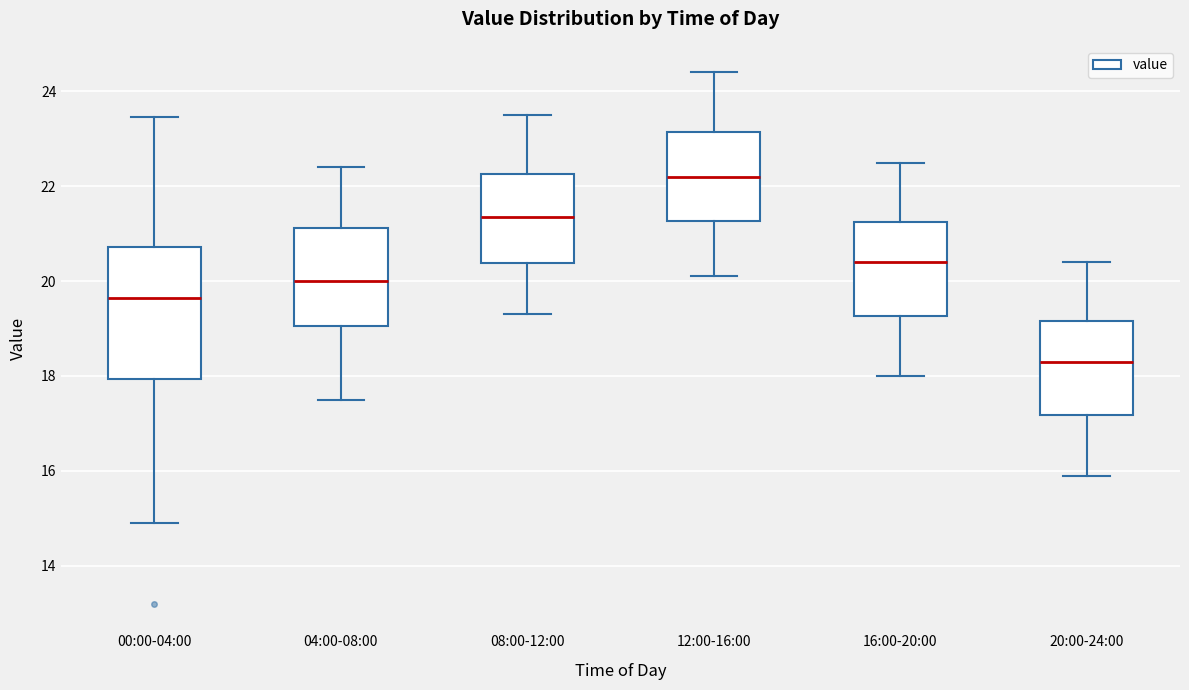

Reading left to right, transcribe this box plot: for each box, give where its median line is, the range the box spans, and where its two whiskers end, as read against the y-axis. The values are not printed on the chart, so give them approximately, as read against the axis.

00:00-04:00: median 19.6, box 18.0 to 20.8, whiskers 15.0 to 23.4
04:00-08:00: median 20.0, box 19.0 to 21.2, whiskers 17.6 to 22.4
08:00-12:00: median 21.4, box 20.4 to 22.2, whiskers 19.4 to 23.6
12:00-16:00: median 22.2, box 21.2 to 23.2, whiskers 20.2 to 24.4
16:00-20:00: median 20.4, box 19.2 to 21.2, whiskers 18.0 to 22.6
20:00-24:00: median 18.4, box 17.2 to 19.2, whiskers 16.0 to 20.4